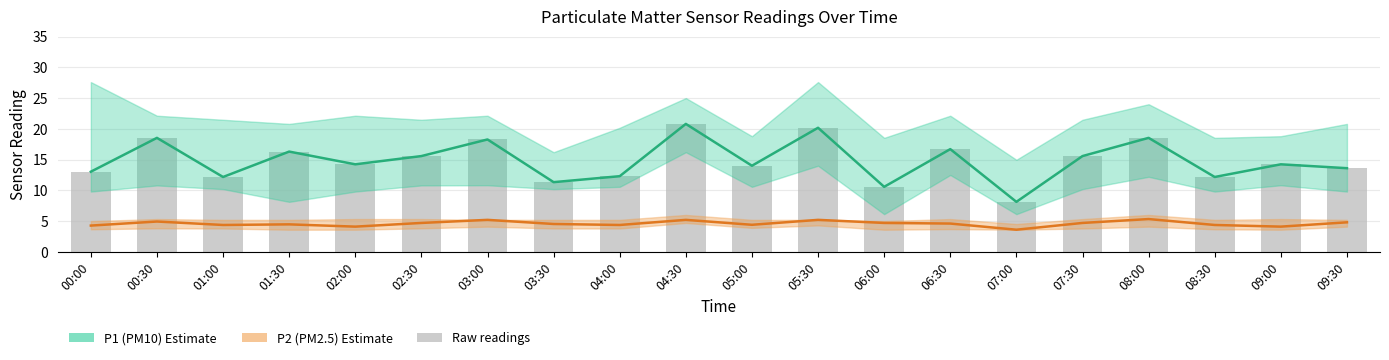

What is the difference between the second highest and minimum values in the P1 (PM10) series?

12.0